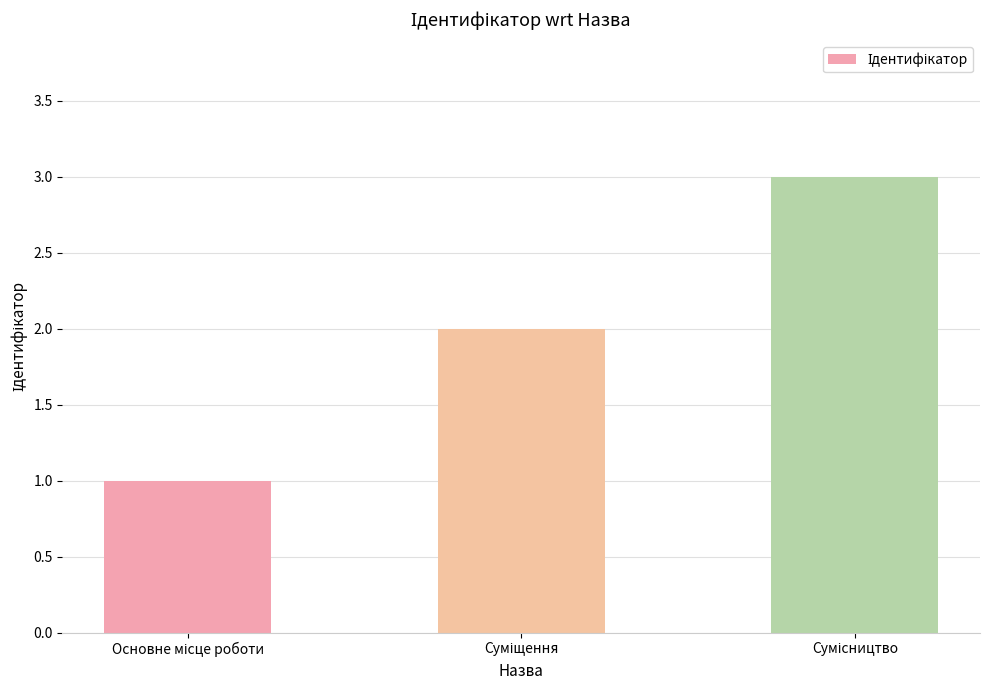

What is the greatest value displayed?

3